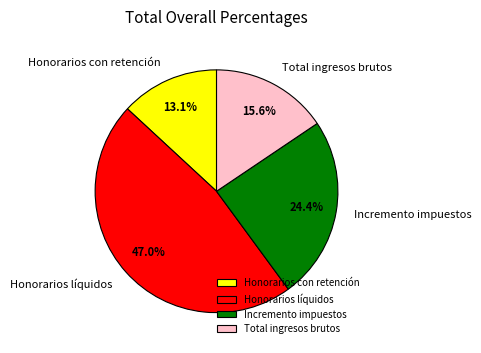

Does Incremento impuestos account for over 50% of the chart?

No